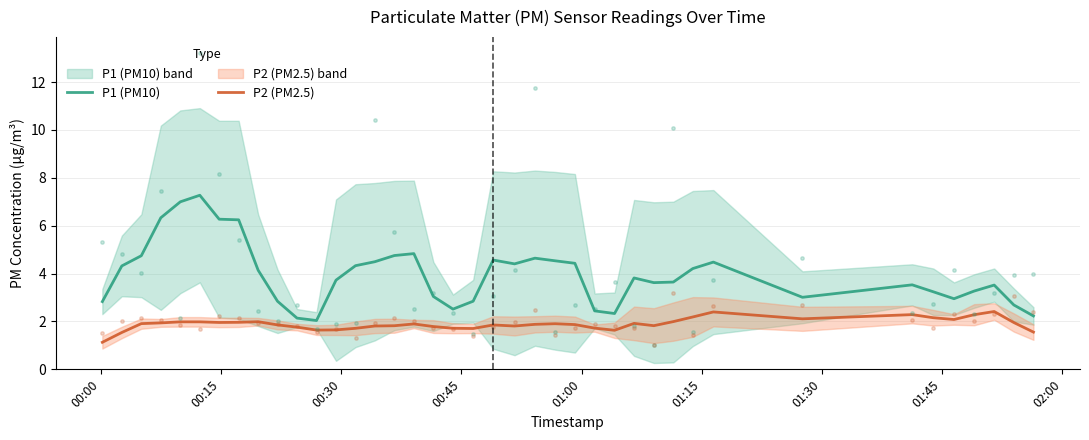

What is the maximum value for P1 (PM10)?

7.3